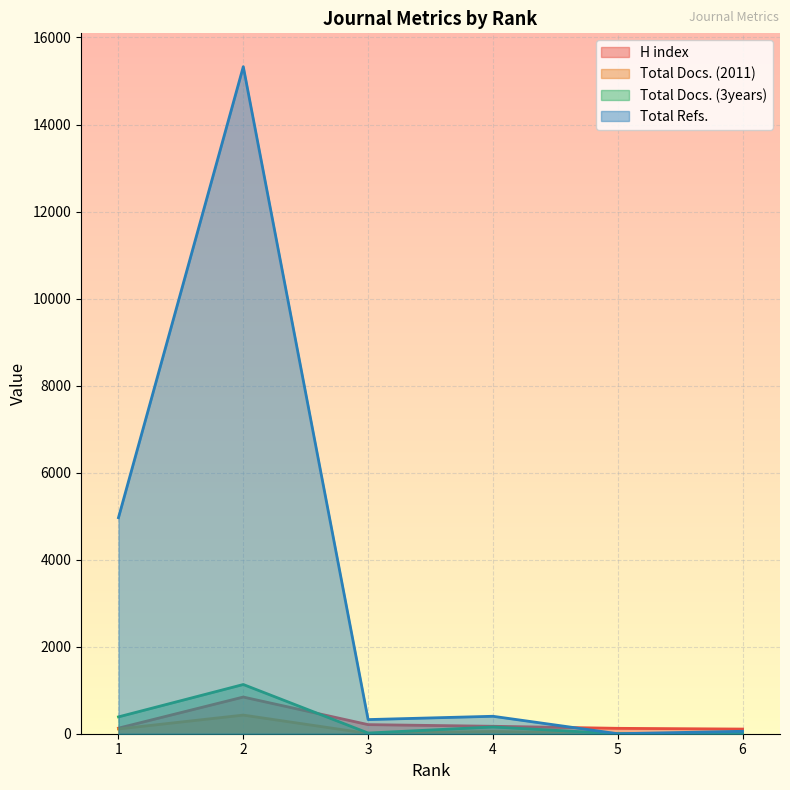

At which label does Total Docs. (3years) first exceed 155?

1